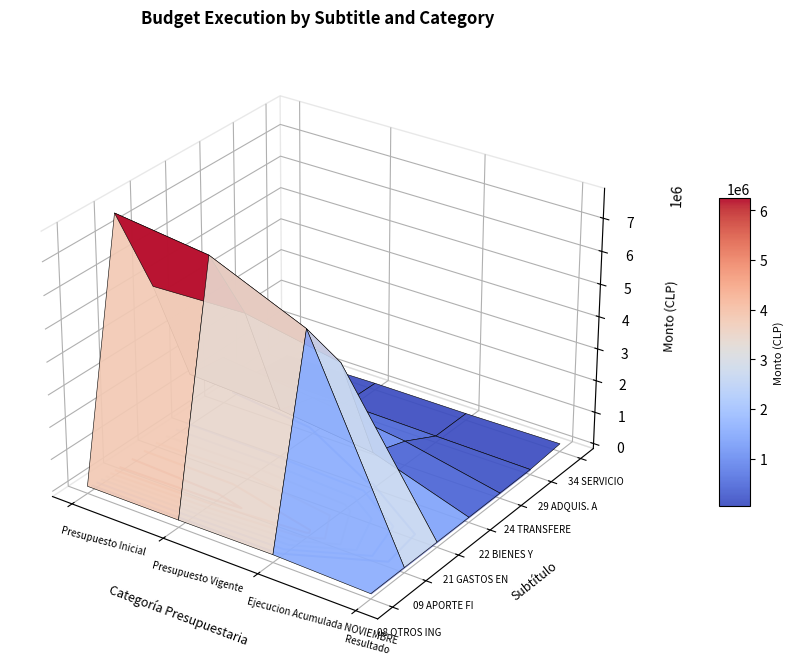

List the labels in order of 34 value, smallest first.

0, 1, 3, 2